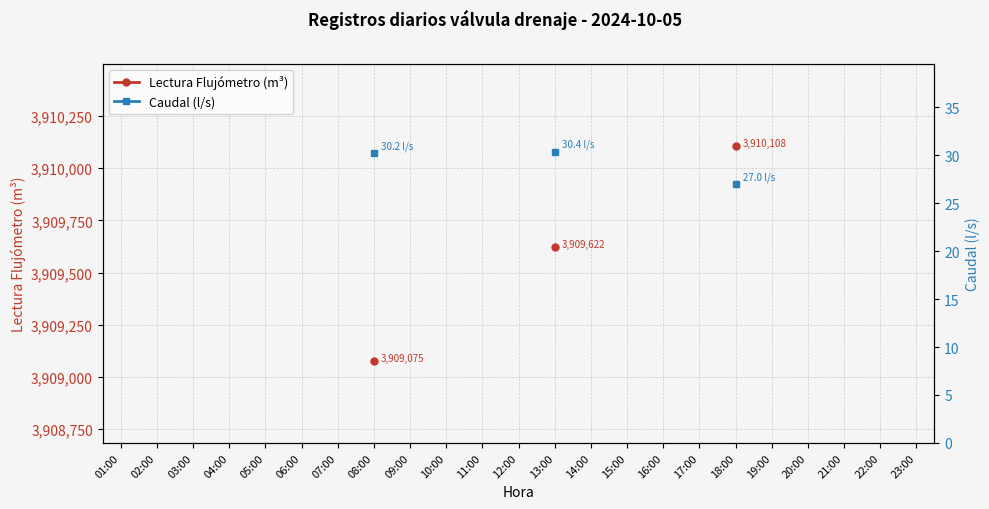

How many lines are shown in the chart?

2